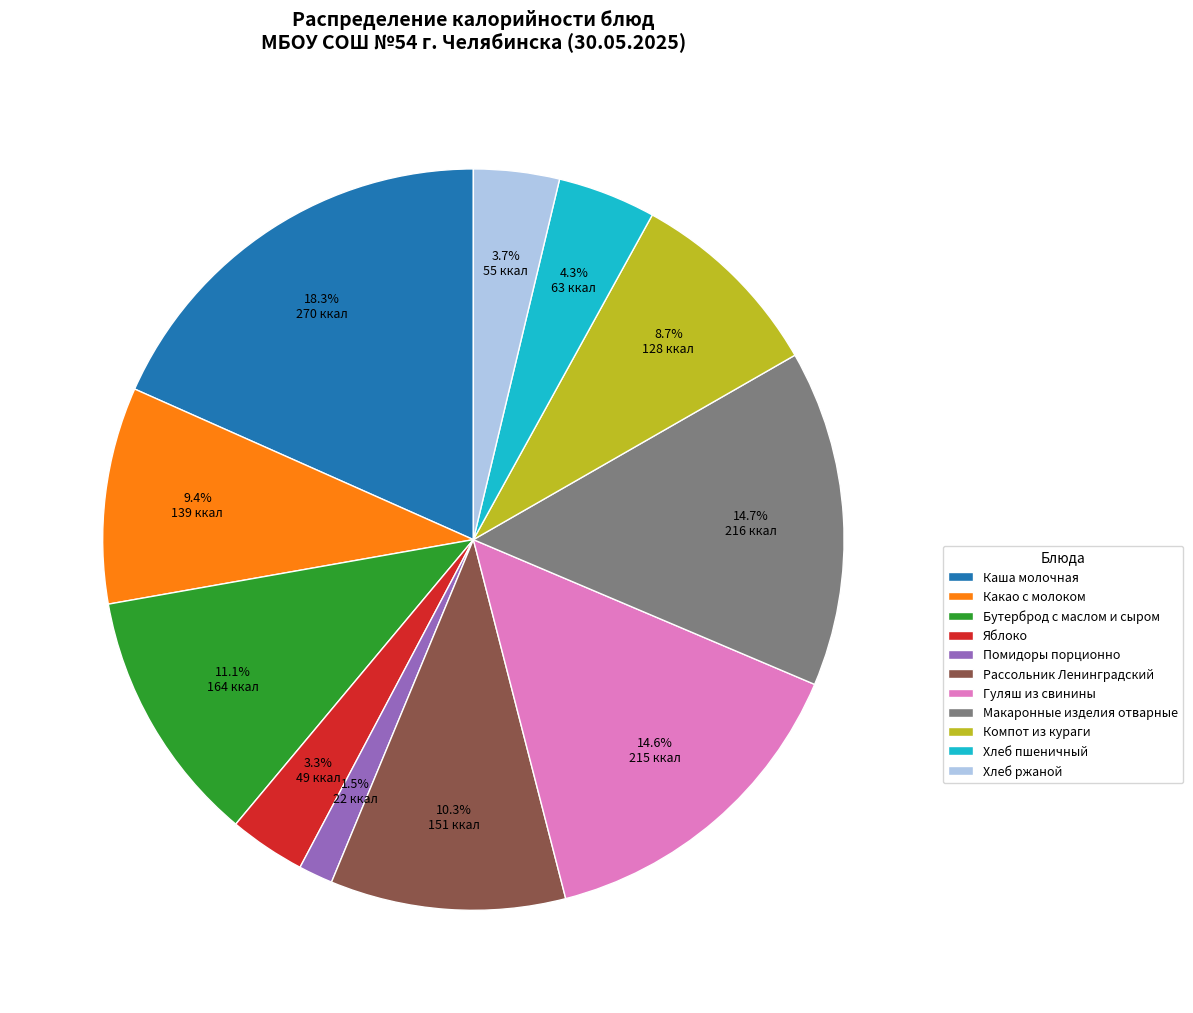

How many slices are in this pie chart?

11